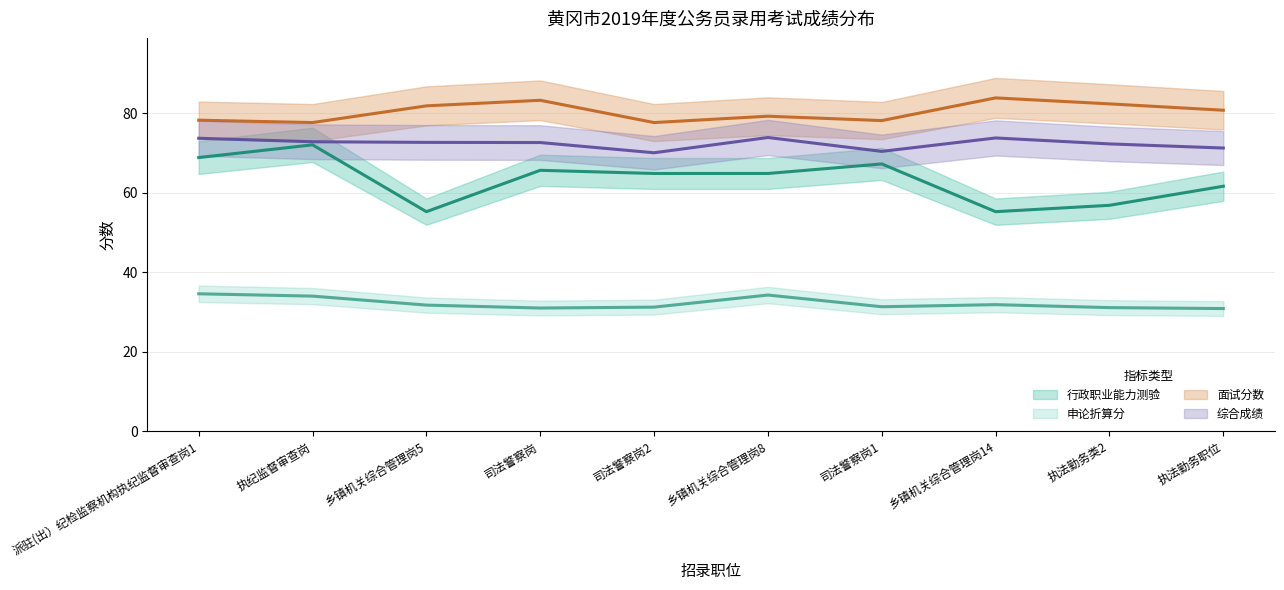

What is the total value across all series at 司法警察岗2?

243.6